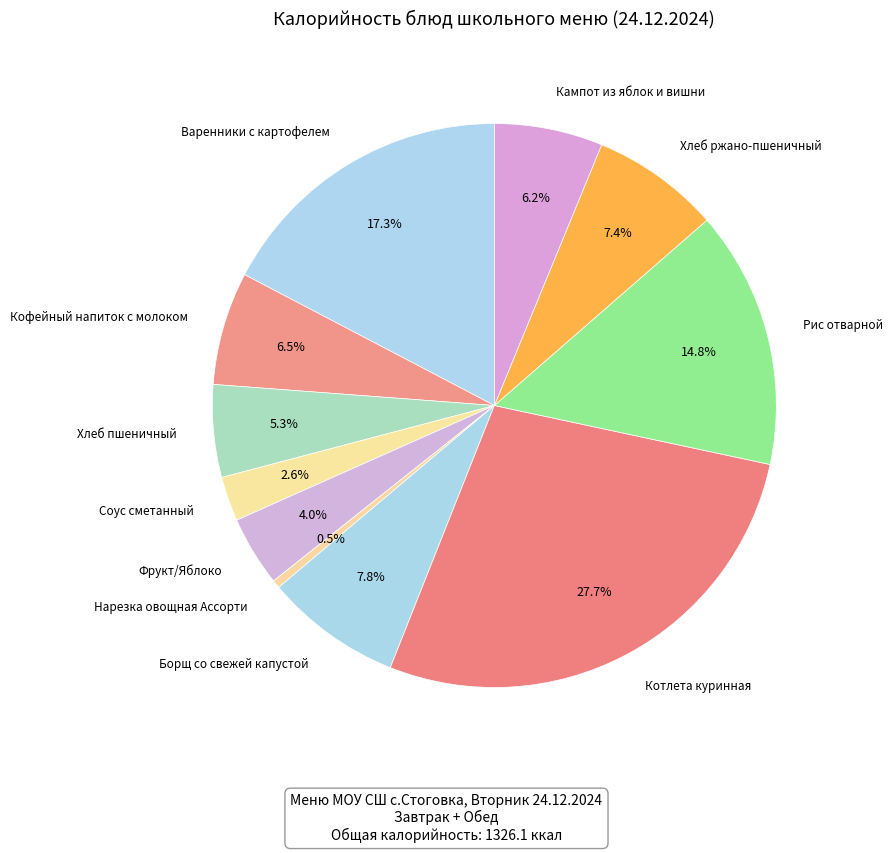

Count the number of slices in the pie.

11